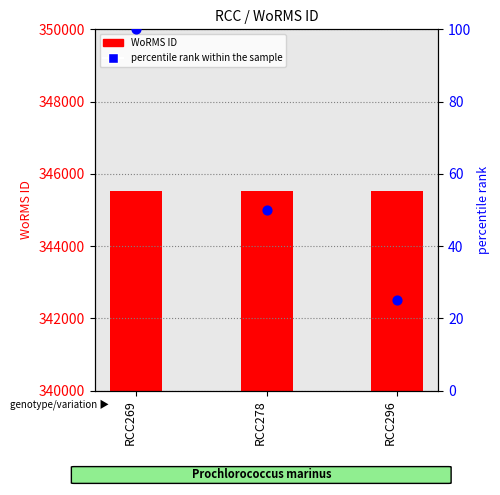

Which series has the largest total across all categories?

WoRMS ID